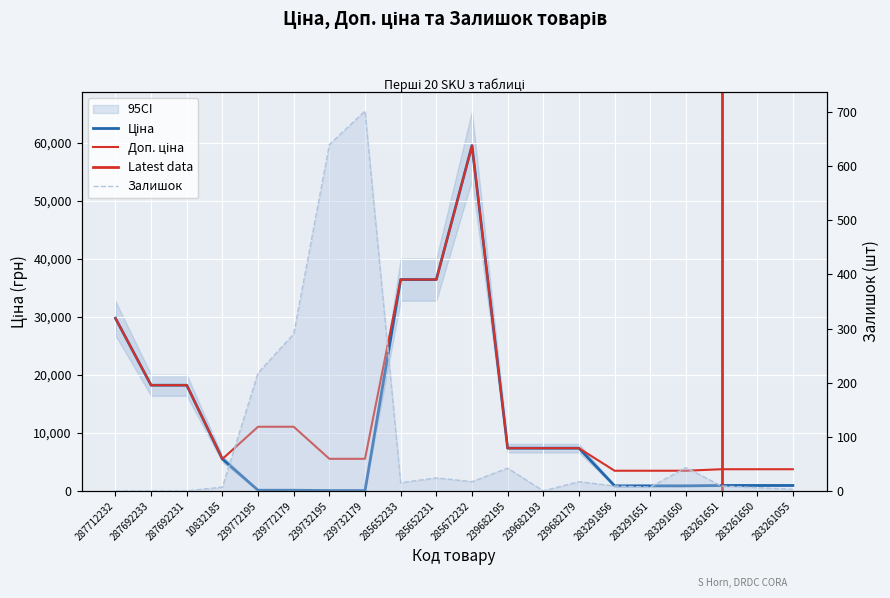

The Залишок series shows 60.9 at 239682195. True or false?

False